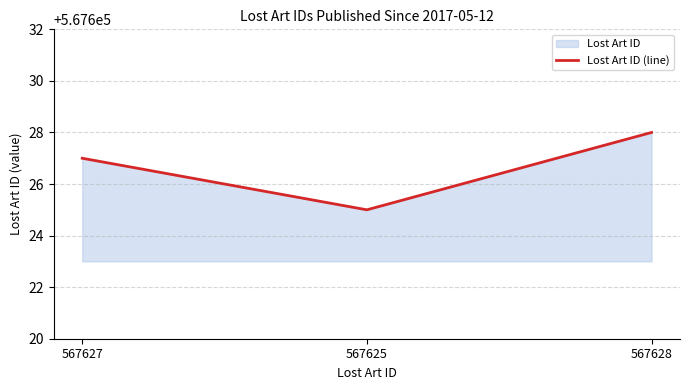

Rank the categories by value from highest to lowest.

567628, 567627, 567625